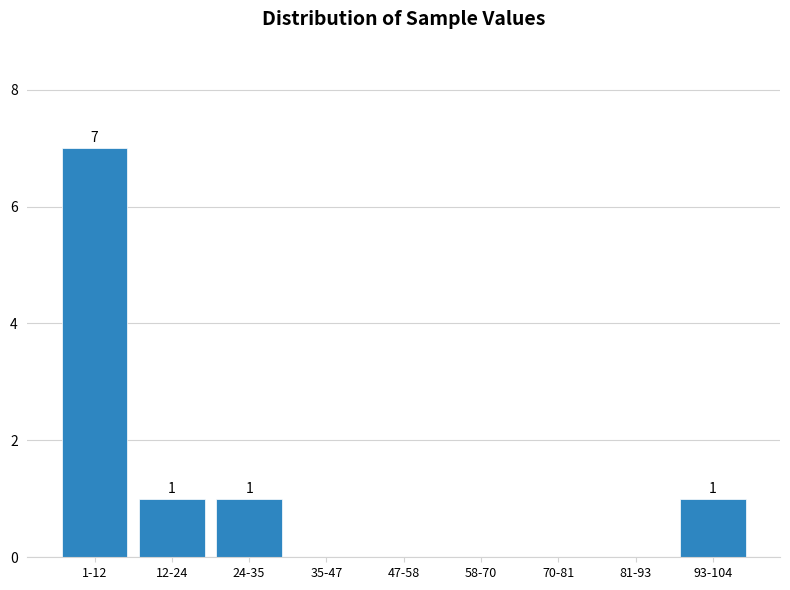

Reading left to right, extract all data points from this chart.

1-12=7	12-24=1	24-35=1	35-47=0	47-58=0	58-70=0	70-81=0	81-93=0	93-104=1